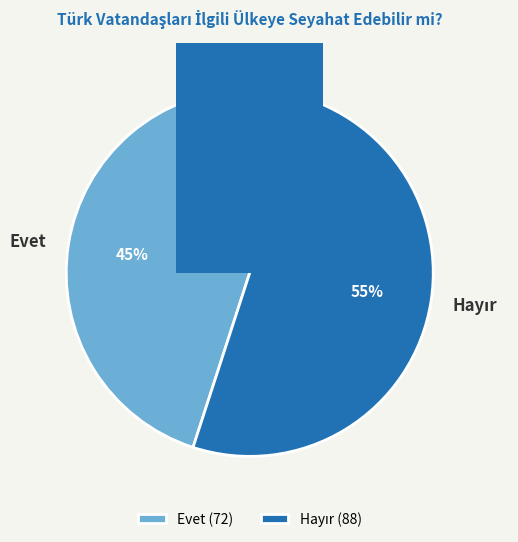

How many segments does this pie chart have?

2